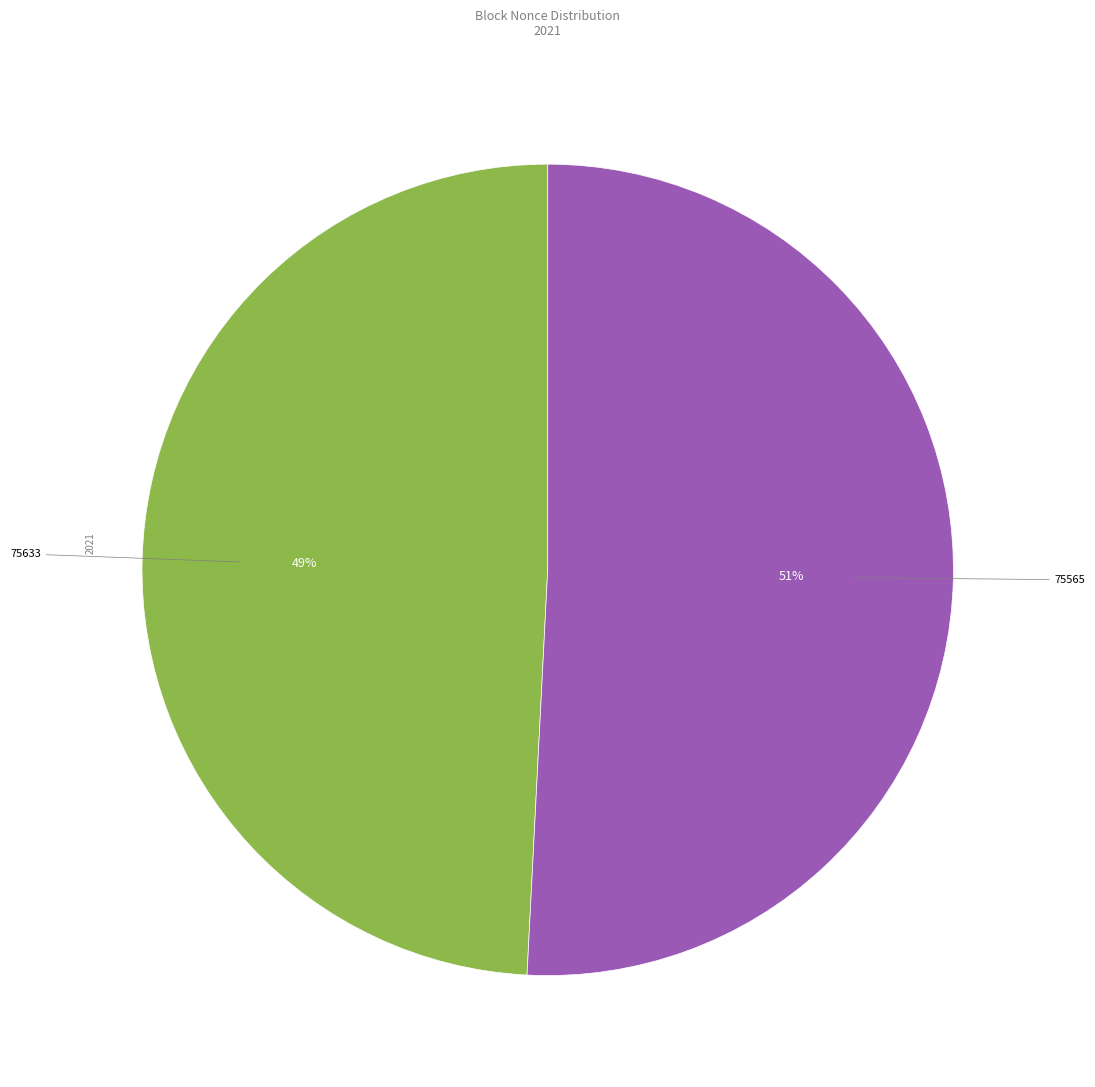

Is there any slice that represents more than half of the pie?

Yes